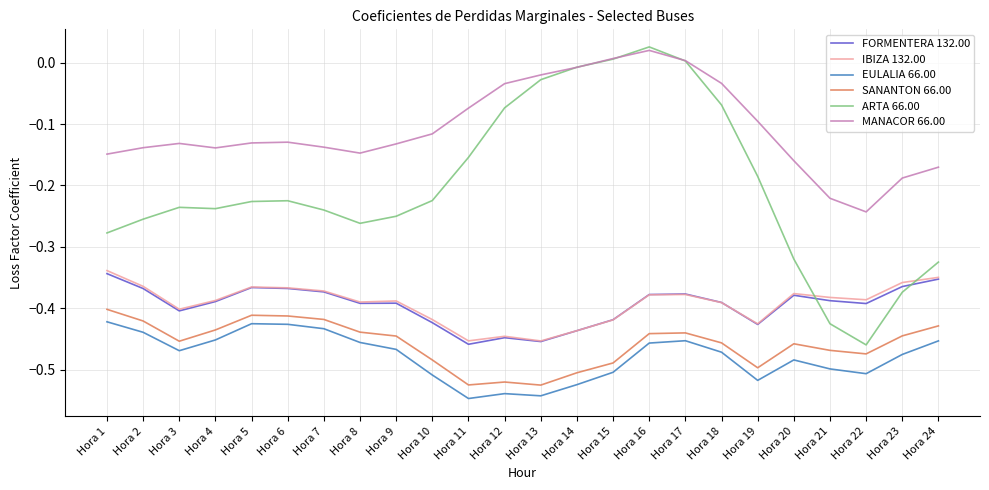

What is the difference between the second highest and second lowest values in the EULALIA 66.00 series?

0.1